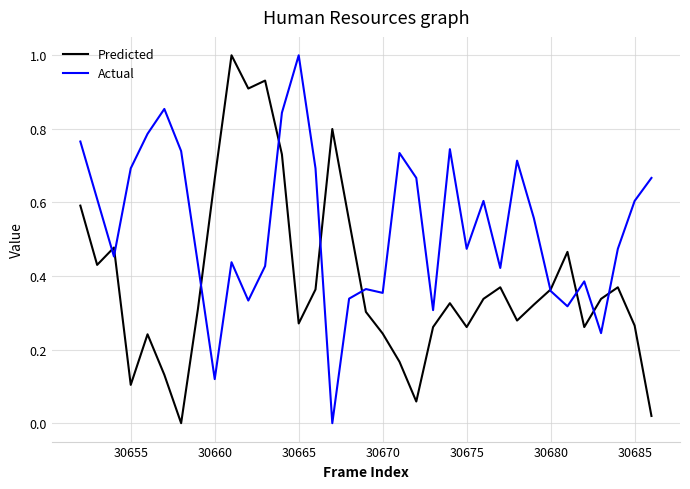

Rank the series by their average value, from lowest to highest.

Predicted, Actual